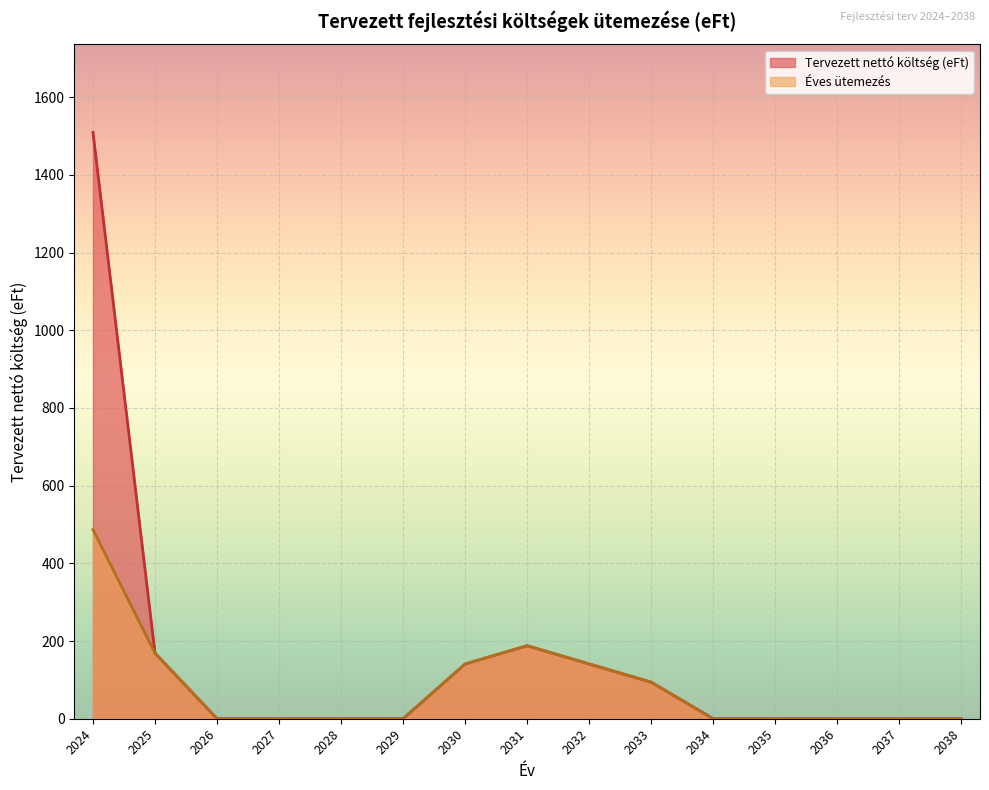

Which label corresponds to the largest value in the chart?

2024